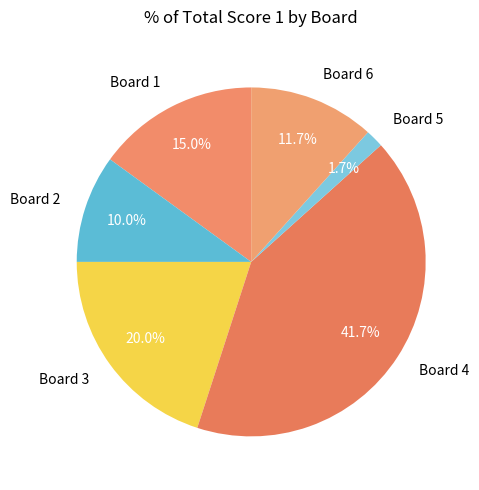

Combined, do Board 4 and Board 5 account for over 50%?

No